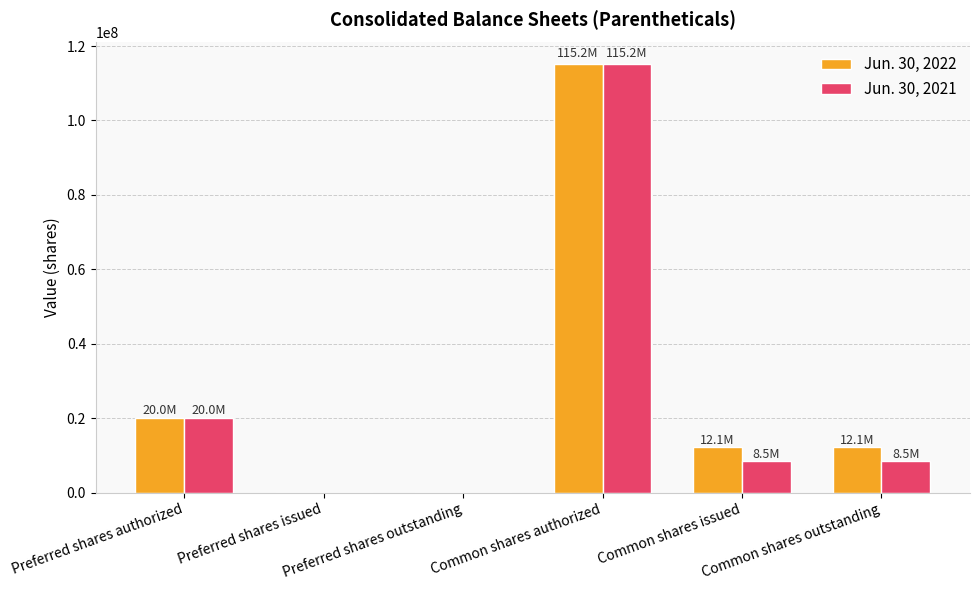

What is the total value across all series at Common shares authorized?

230394330